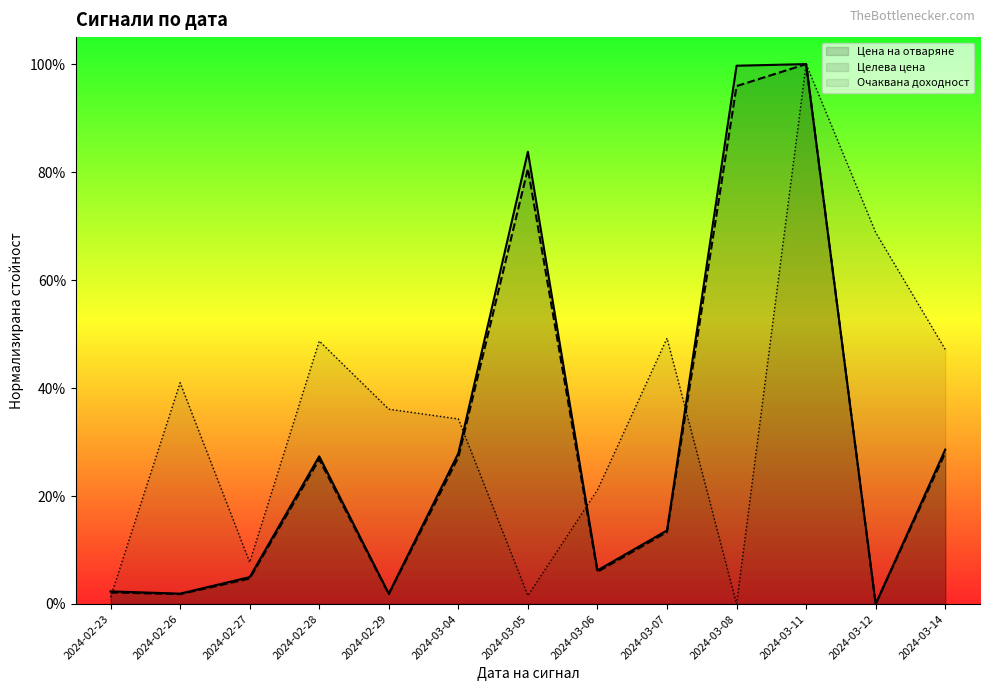

Reading left to right, transcribe all the data shown in this chart.

Цена на отваряне: 0.0	0.0	0.0	0.3	0.0	0.3	0.8	0.1	0.1	1.0	1.0	0.0	0.3
Очаквана доходност: 0.0	0.4	0.1	0.5	0.4	0.3	0.0	0.2	0.5	0.0	1.0	0.7	0.5
Целева цена: 0.0	0.0	0.0	0.3	0.0	0.3	0.8	0.1	0.1	1.0	1.0	0.0	0.3